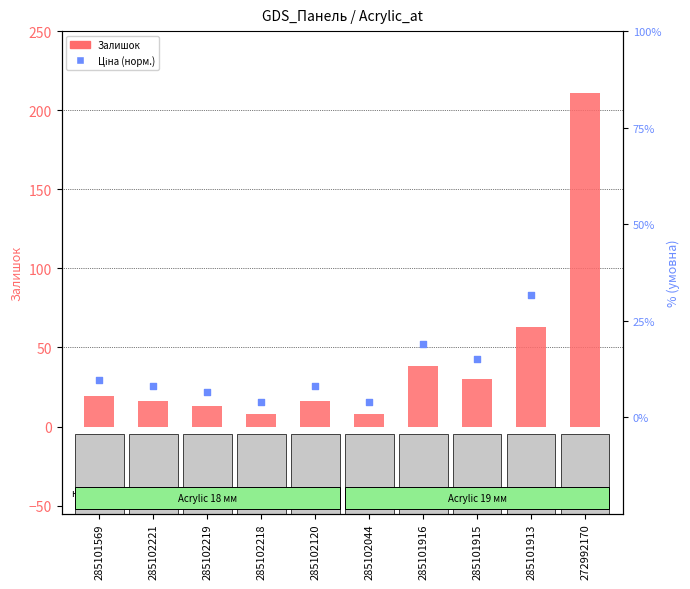

Is the value of Залишок at 285102218 greater than the value of Ціна (норм.) at 285102120?

Yes